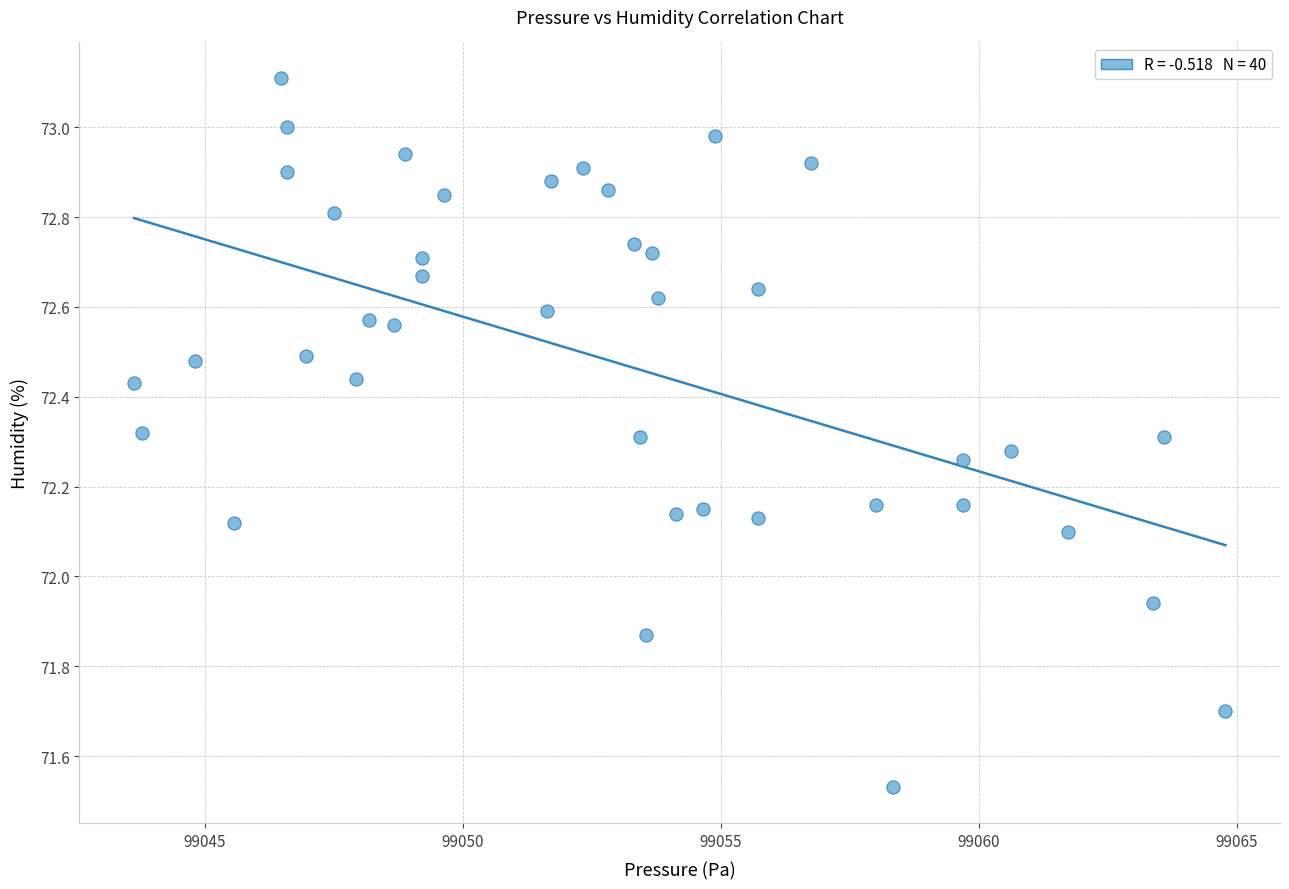

What is the range of X values (max minus min)?

21.1